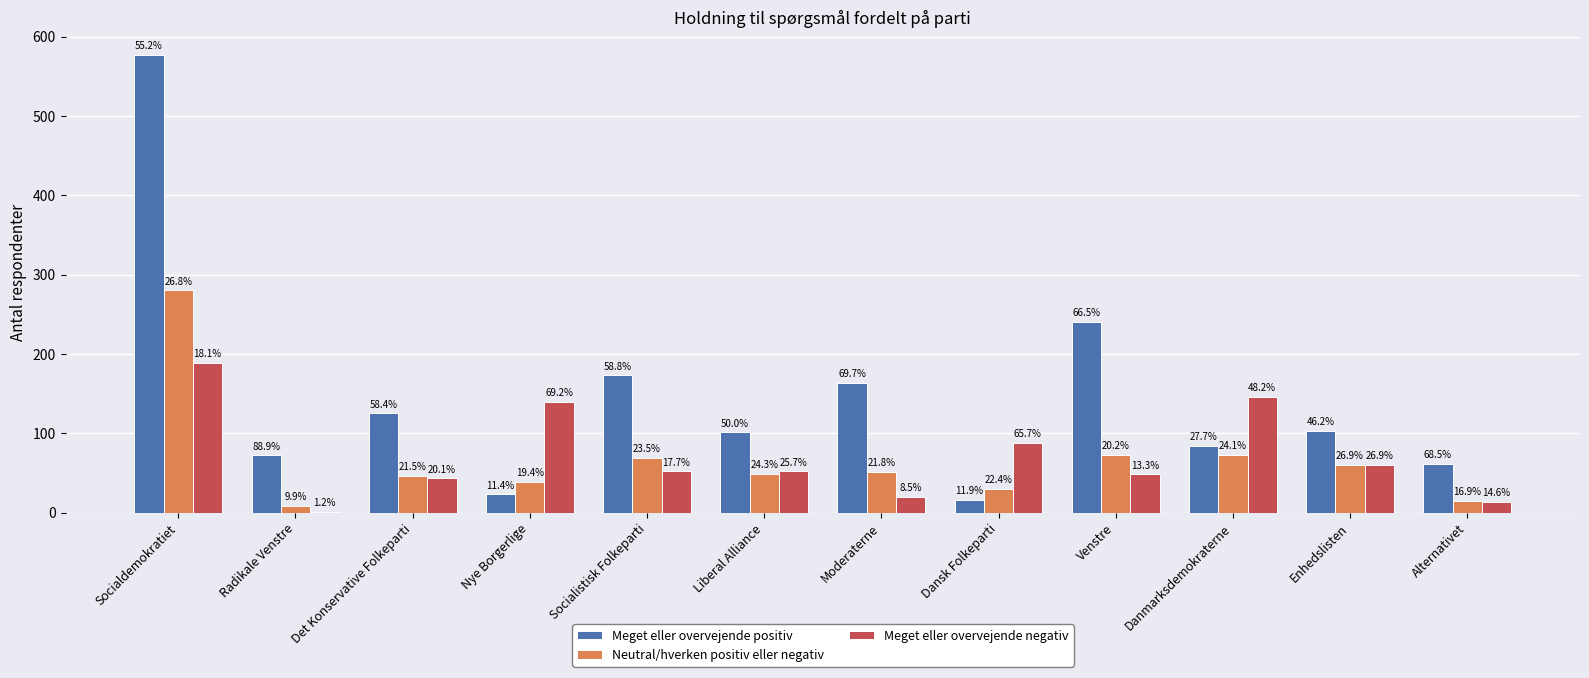

Does the chart contain stacked bars?

No